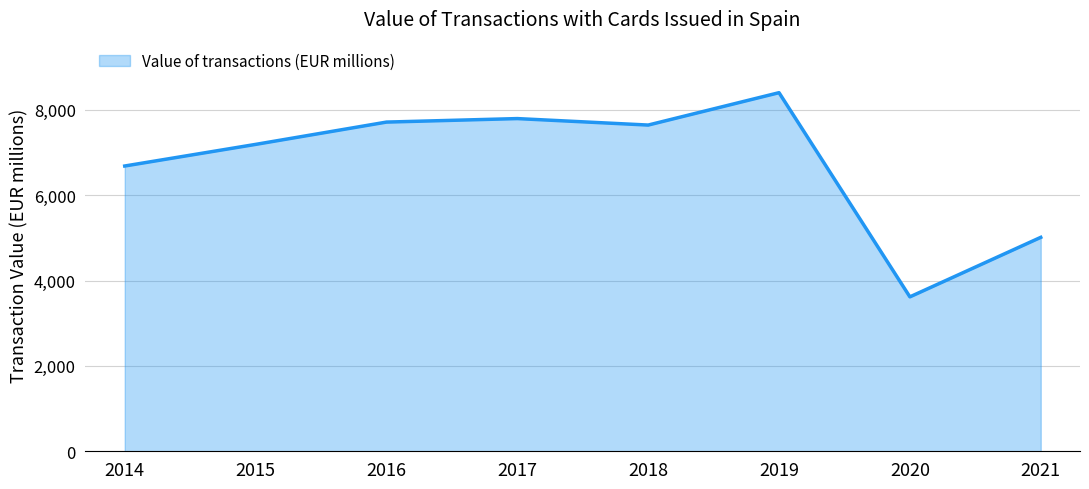

How many distinct data groups are displayed?

1